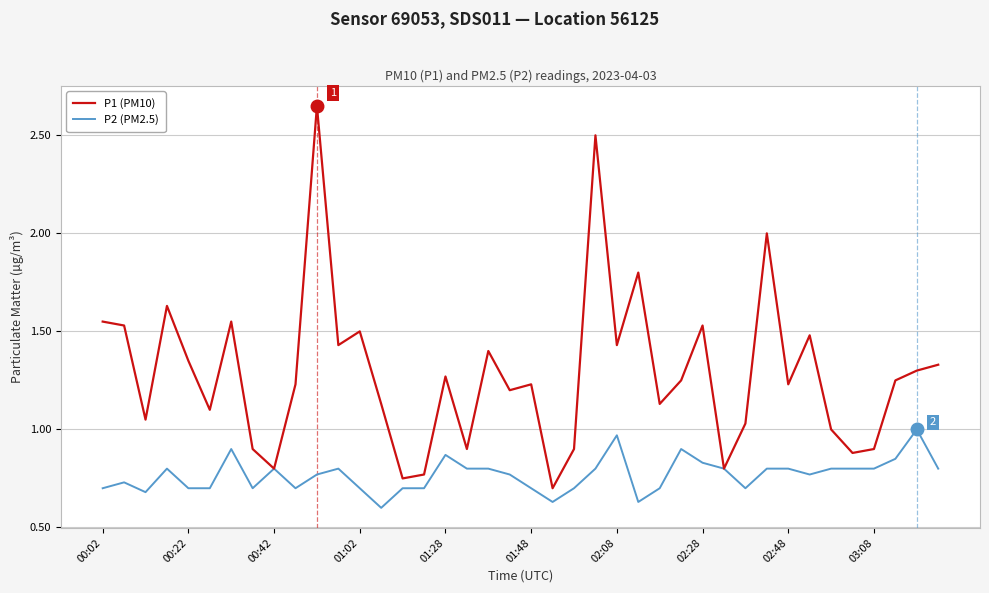

Rank the series by their average value, from highest to lowest.

P1 (PM10), P2 (PM2.5)